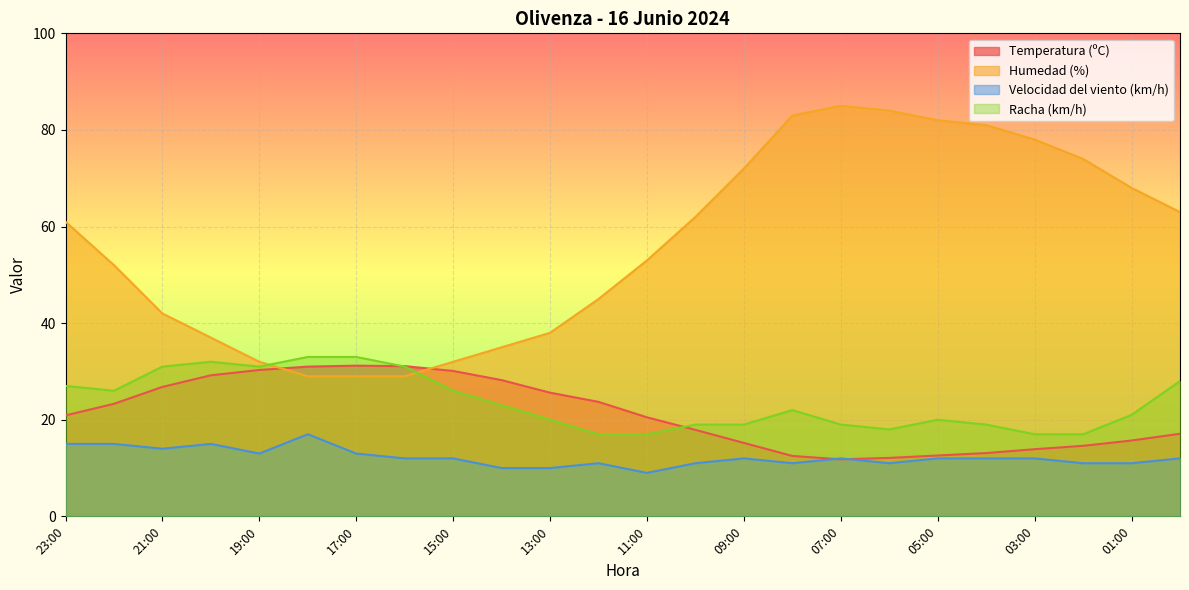

At which category does the chart reach its minimum across all series?

11:00